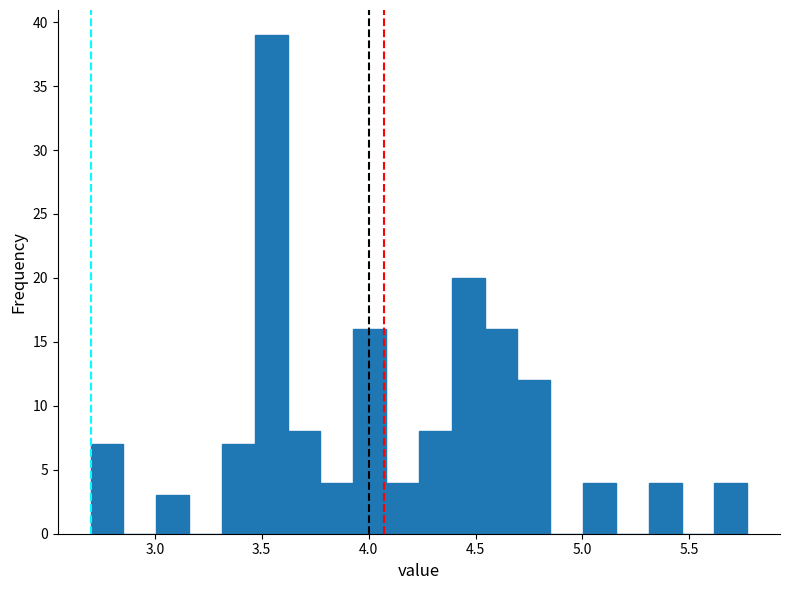

Read against the x-axis, roughly where is the centre of the tallest bar?

3.55